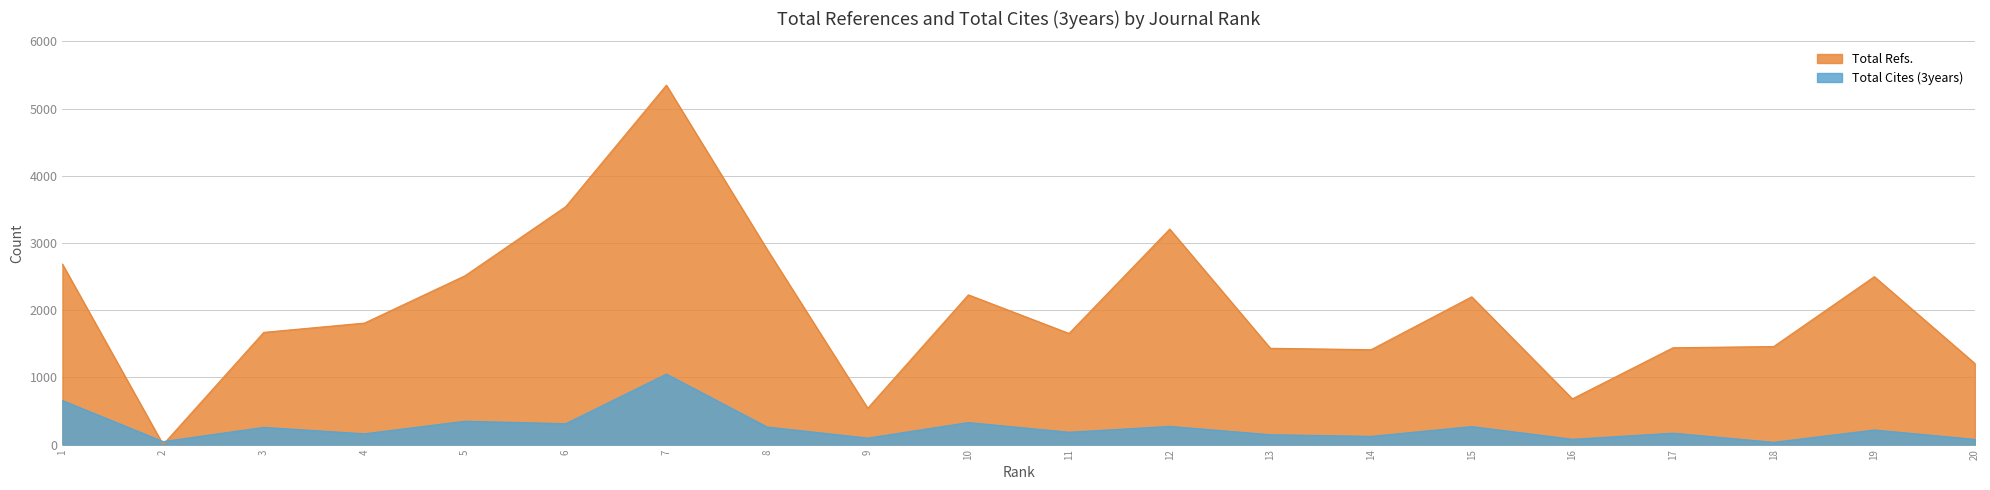

Reading left to right, transcribe all the data shown in this chart.

Total Refs.: 1=2685	2=0	3=1670	4=1808	5=2513	6=3541	7=5348	8=2905	9=541	10=2228	11=1654	12=3207	13=1433	14=1412	15=2199	16=681	17=1441	18=1459	19=2499	20=1205
Total Cites (3years): 1=655	2=45	3=256	4=161	5=348	6=311	7=1049	8=262	9=97	10=328	11=184	12=271	13=147	14=122	15=268	16=79	17=170	18=34	19=217	20=78